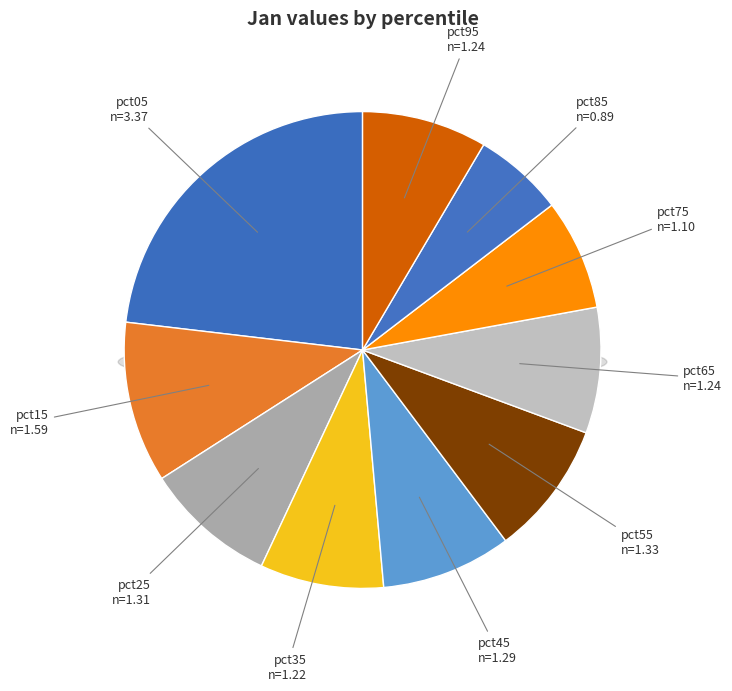

What percentage is the pct25 slice, to the nearest percent?

9%